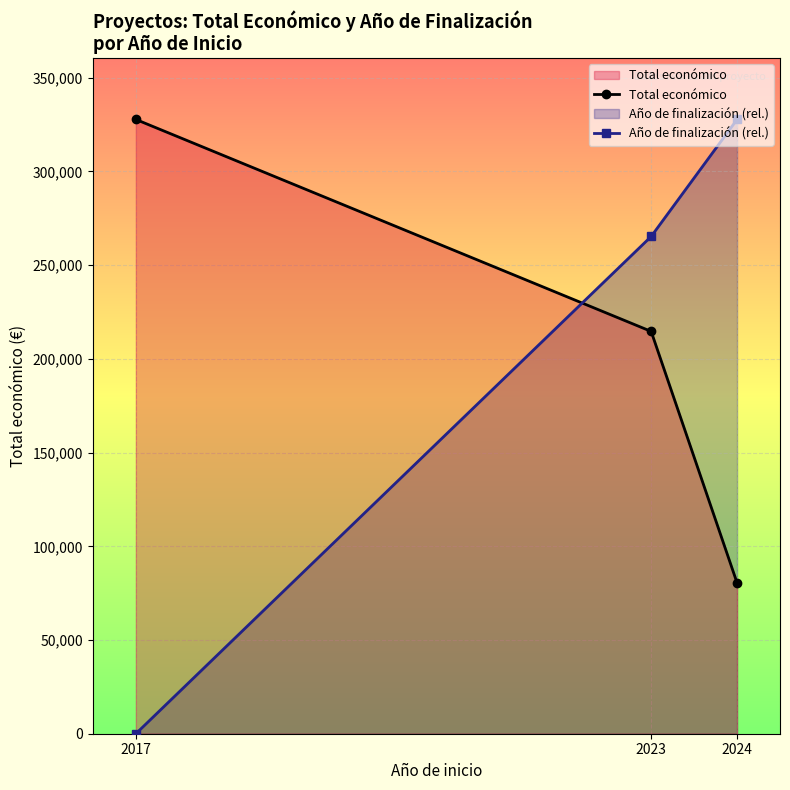

How many values in the Total económico series are below 214655?

1